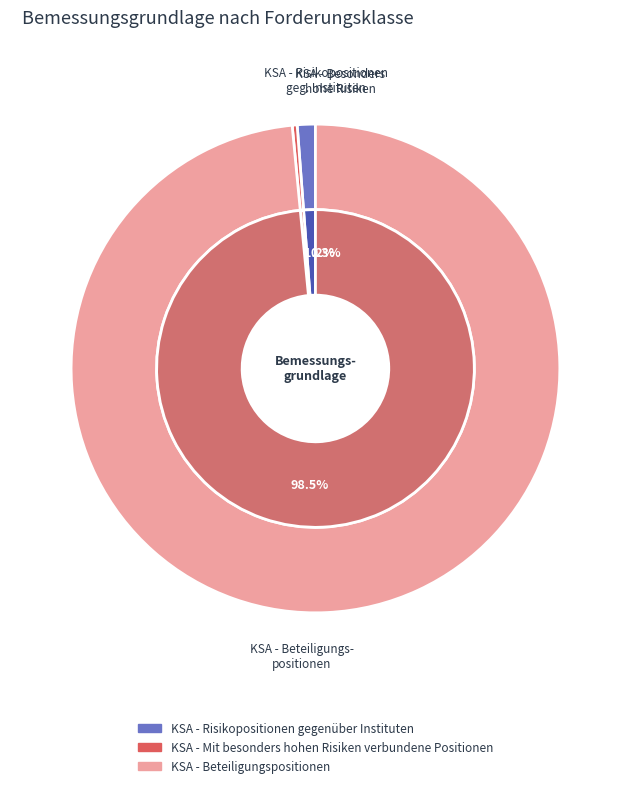

To the nearest percent, what is the difference between the largest and smallest slice percentages?

98%